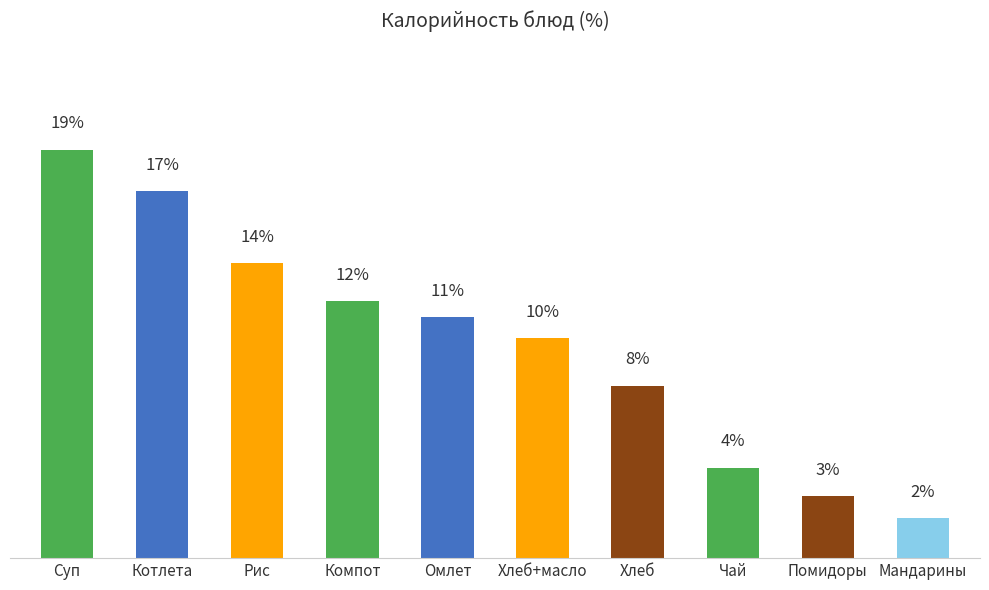

Between Помидоры and Котлета, which is larger?

Котлета